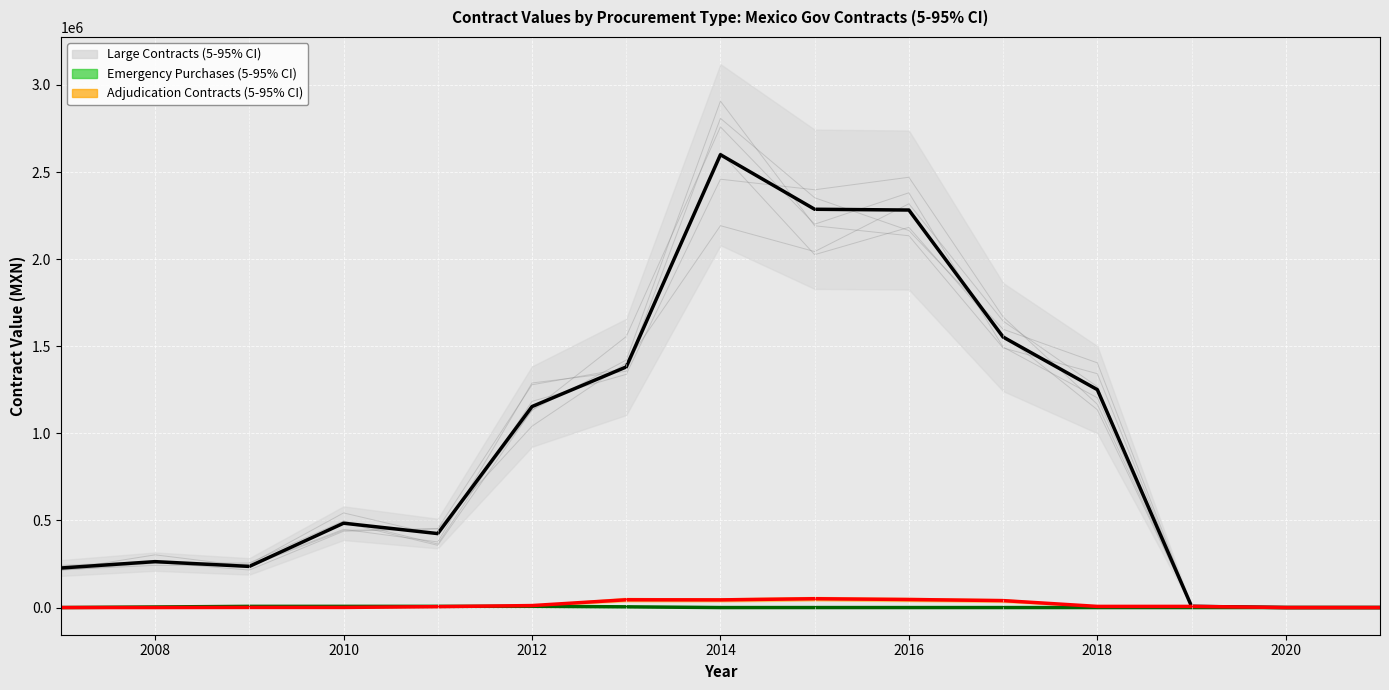

True or false: Large Contracts (mean) and Adjudication (mean) intersect in this chart.

False